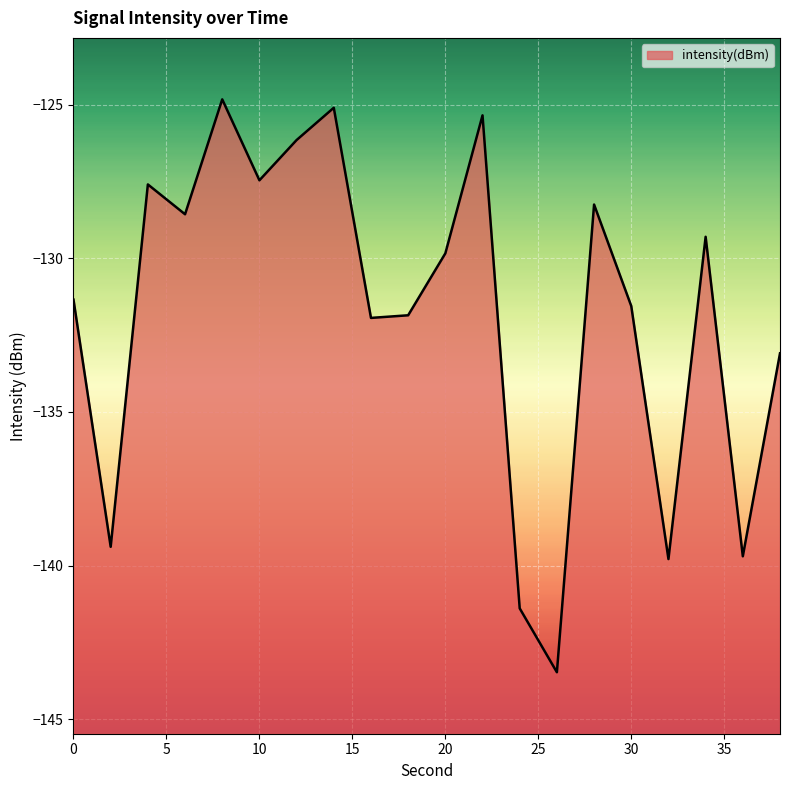

The value at 24 is -141.4. True or false?

True